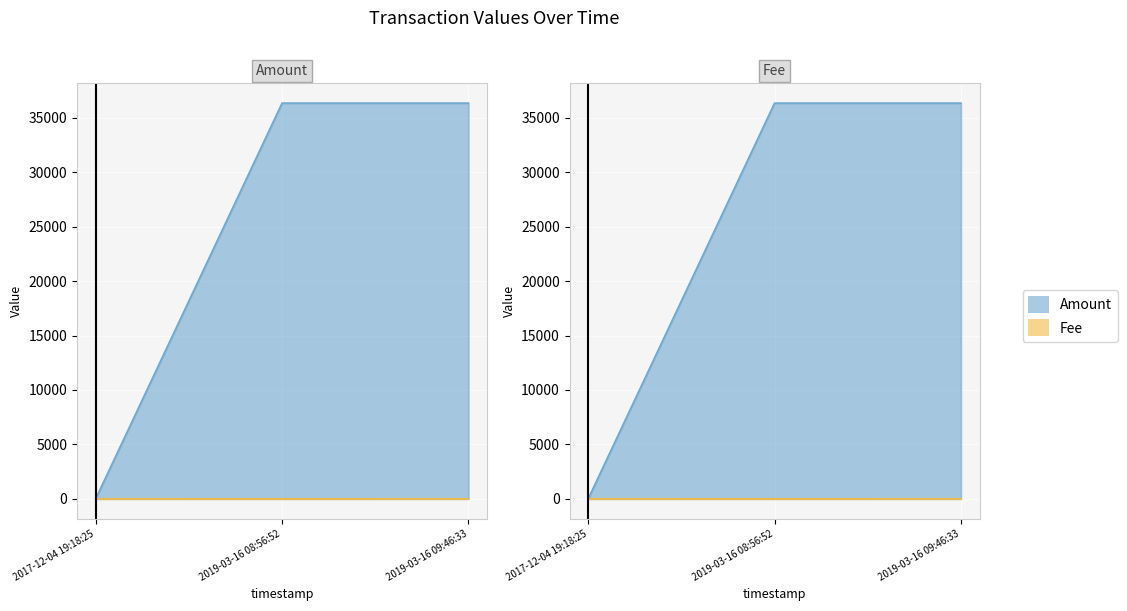

Reading left to right, transcribe all the data shown in this chart.

Amount: 1.0	36365.0	36365.0
Fee: 1.0	0.1	1.0